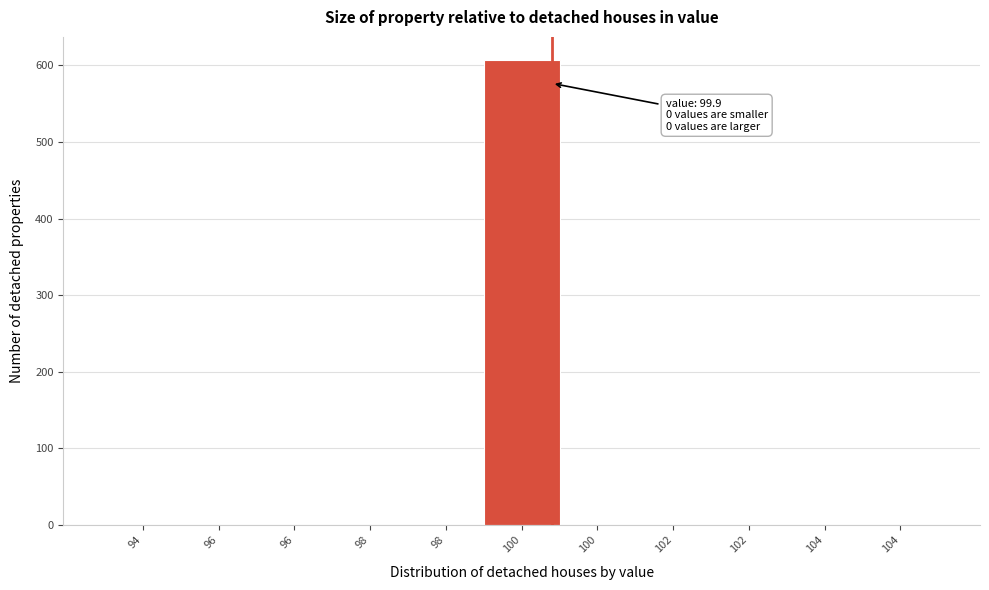

How many categories are shown in the chart?

11